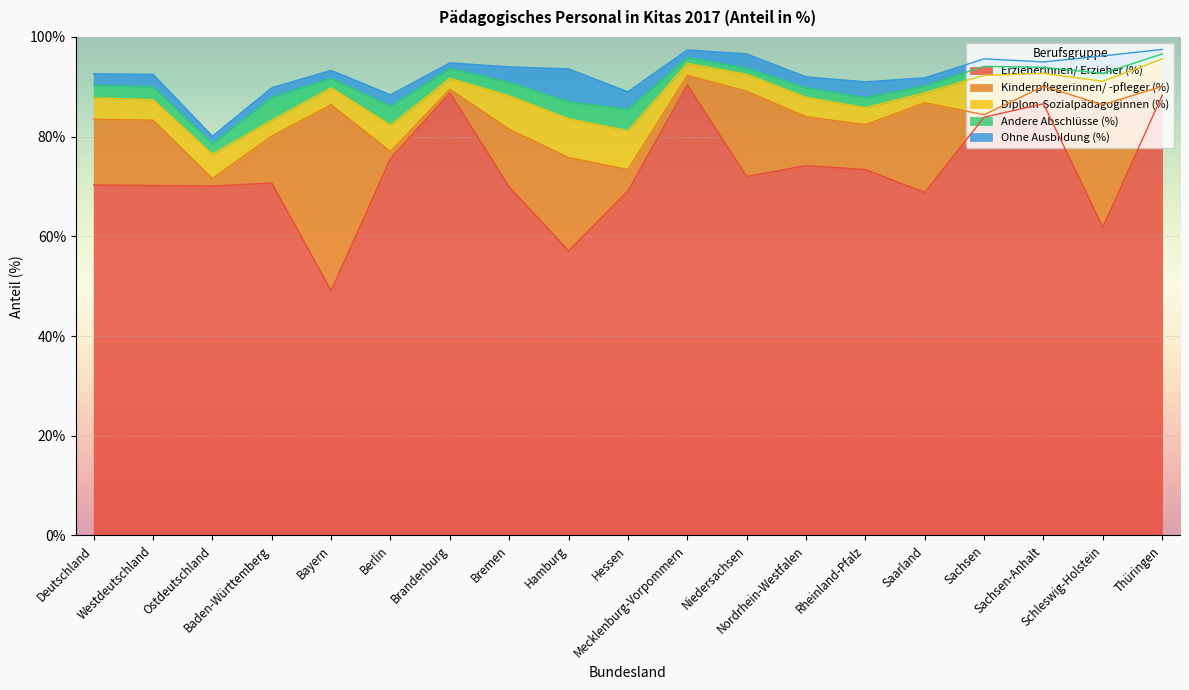

What is the minimum value for Ohne Ausbildung (%)?

0.9